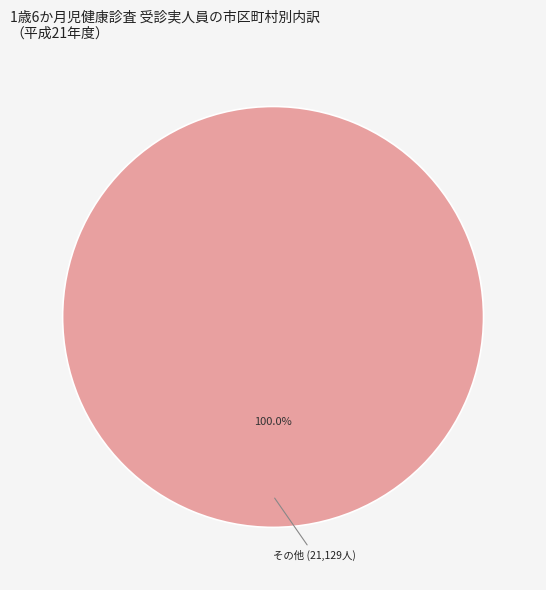

What is the majority slice?

その他